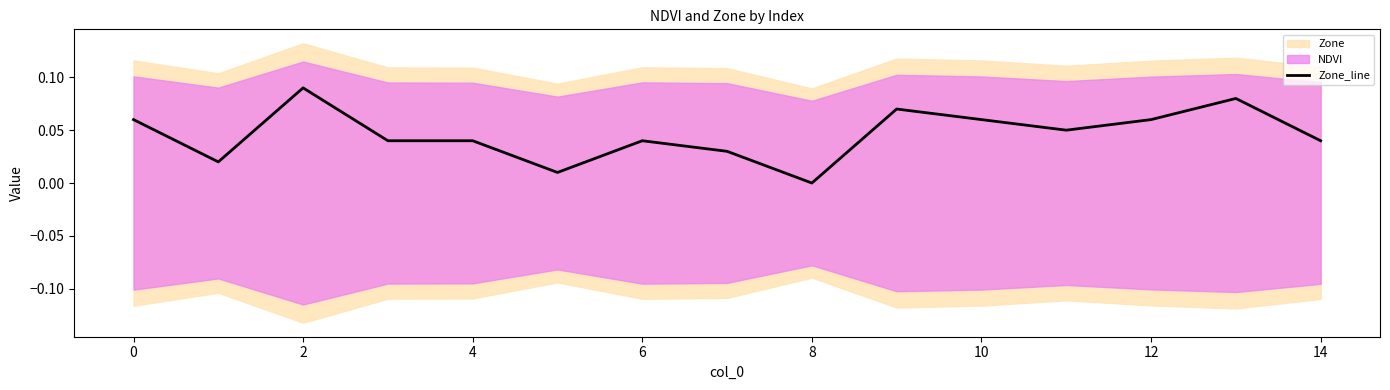

How many lines are shown in the chart?

1